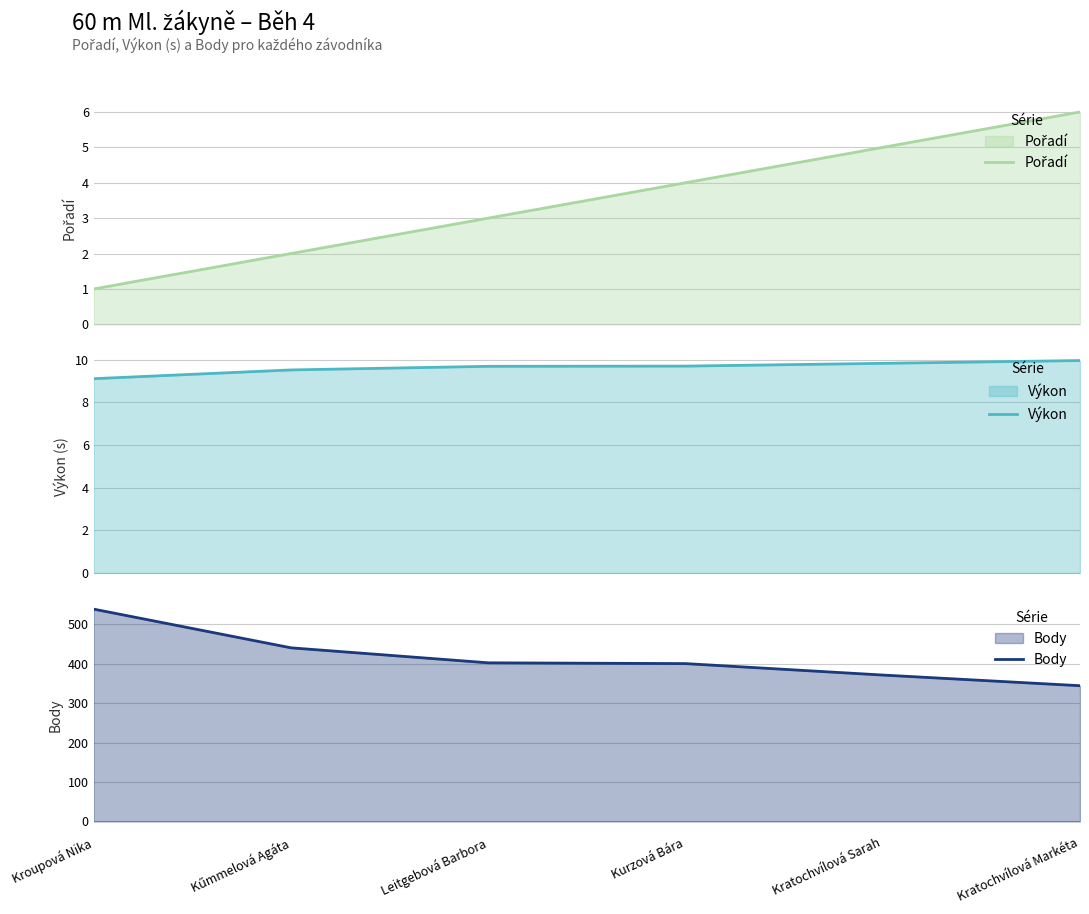

What is the approximate value of Pořadí at Kűmmelová Agáta?

2.0